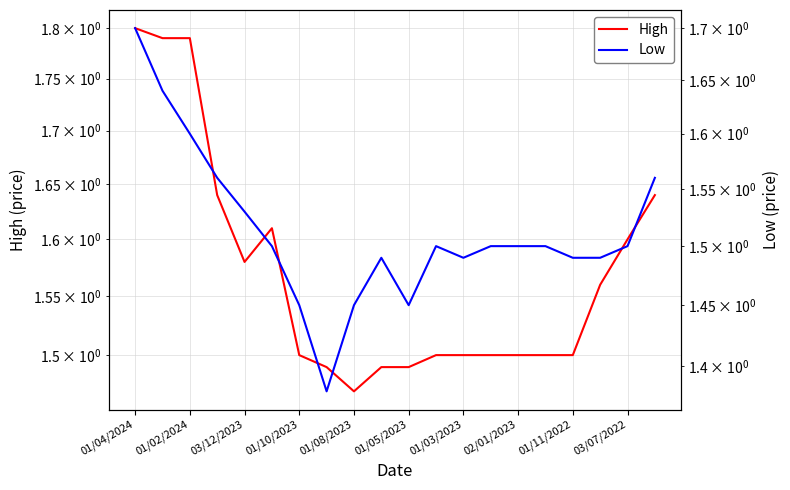

Rank the series by their maximum value, from highest to lowest.

High, Low